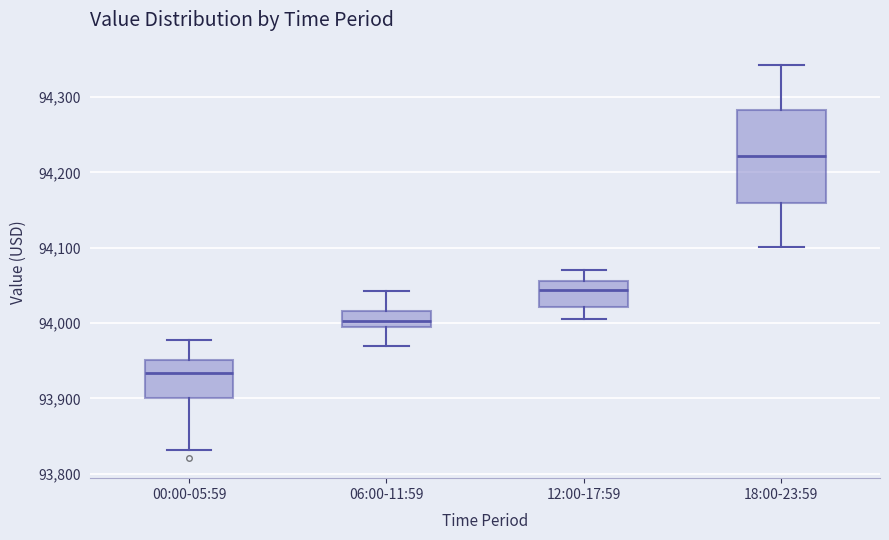

Reading left to right, transcribe this box plot: for each box, give where its median line is, the range the box spans, and where its two whiskers end, as read against the y-axis. The values are not printed on the chart, so give them approximately, as read against the axis.

00:00-05:59: median 93930, box 93900 to 93950, whiskers 93830 to 93980
06:00-11:59: median 94000, box 93990 to 94020, whiskers 93970 to 94040
12:00-17:59: median 94040, box 94020 to 94060, whiskers 94010 to 94070
18:00-23:59: median 94220, box 94160 to 94280, whiskers 94100 to 94340